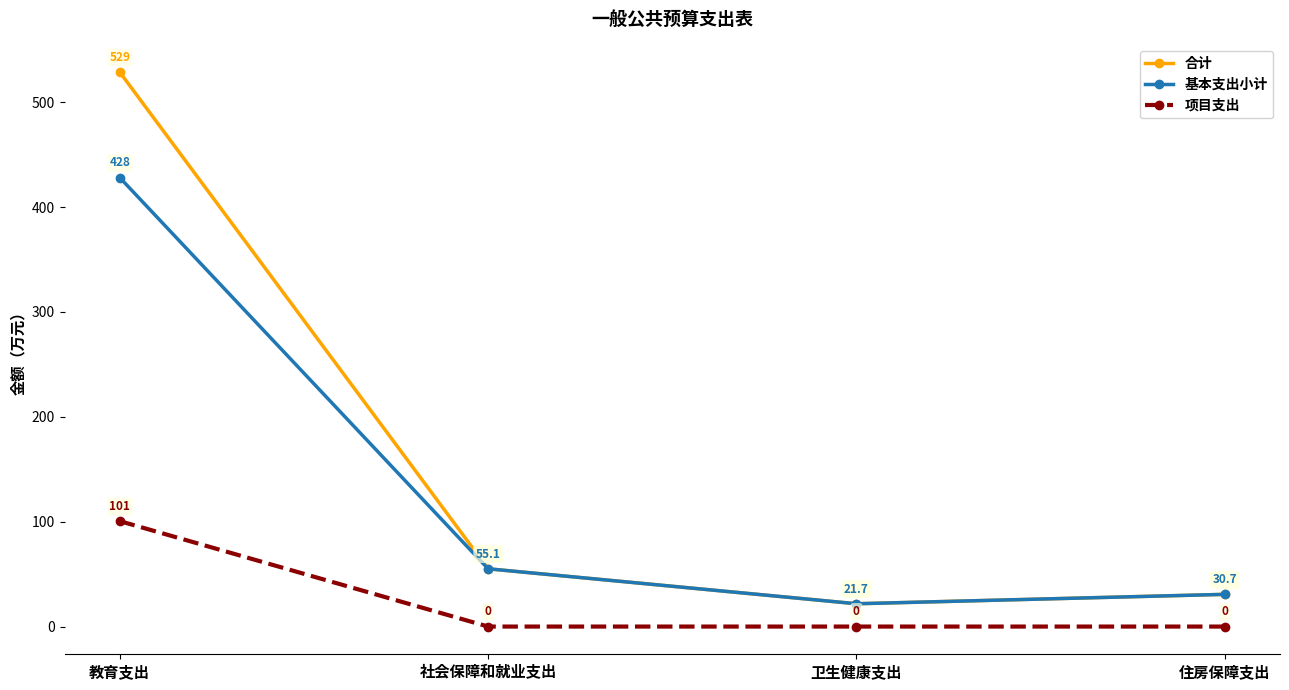

Reading right to left, extract all data points from this chart.

合计: 30.7	21.7	55.1	528.7
基本支出小计: 30.7	21.7	55.1	428.1
项目支出: 0.0	0.0	0.0	100.5